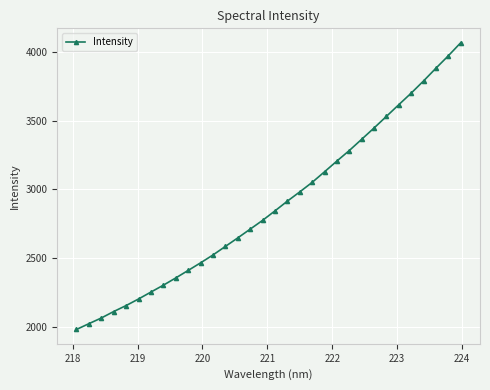

What is the sum of all values?

92336.8